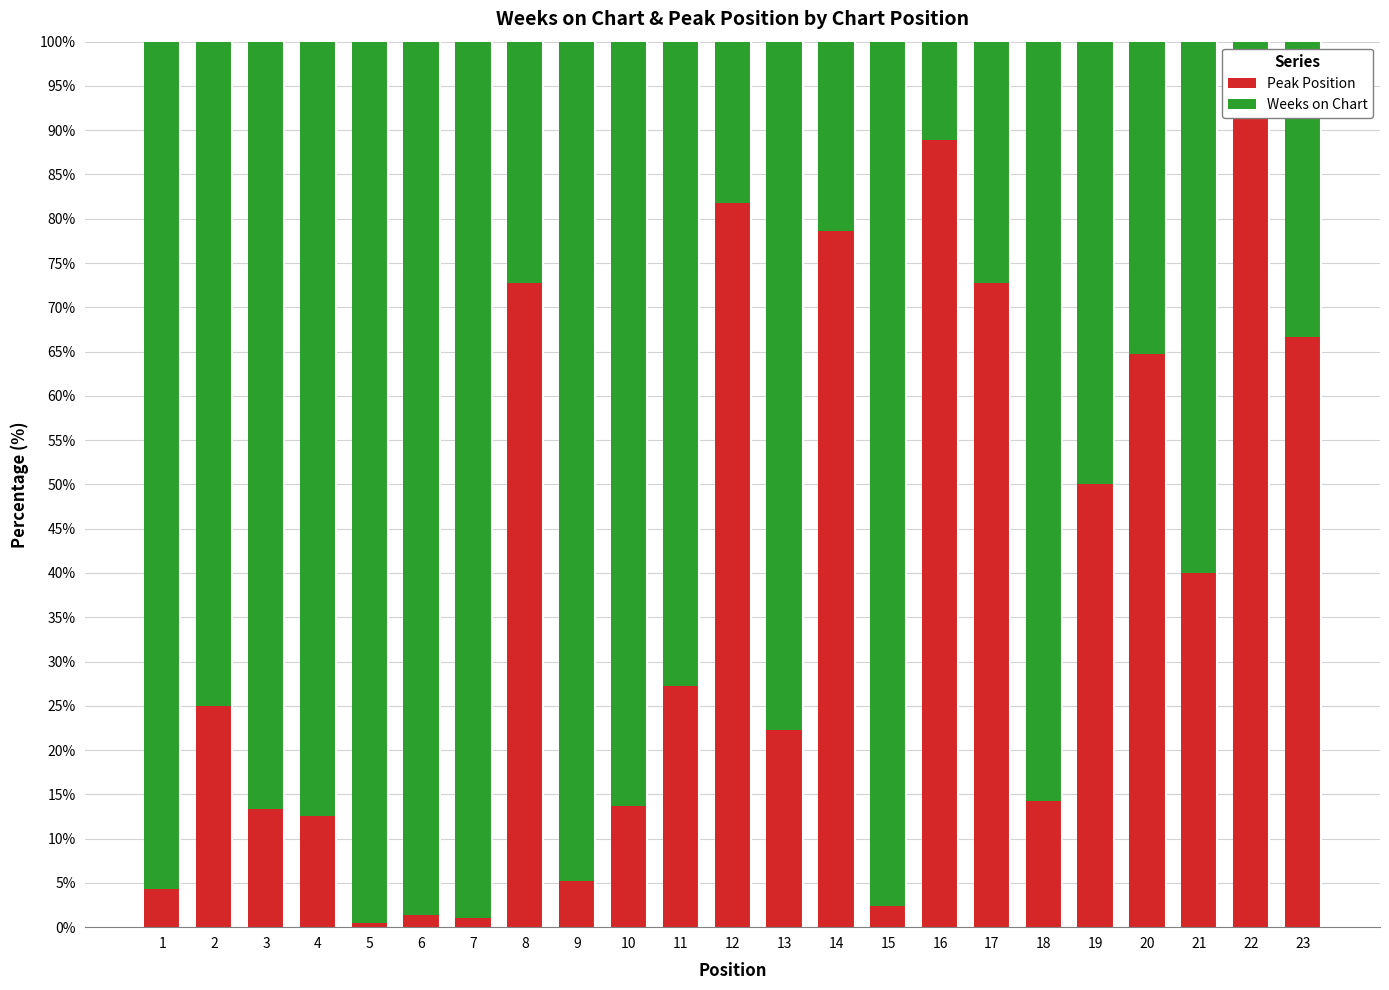

What is the value of the Peak Position bar at the 2nd from the left?

25.0